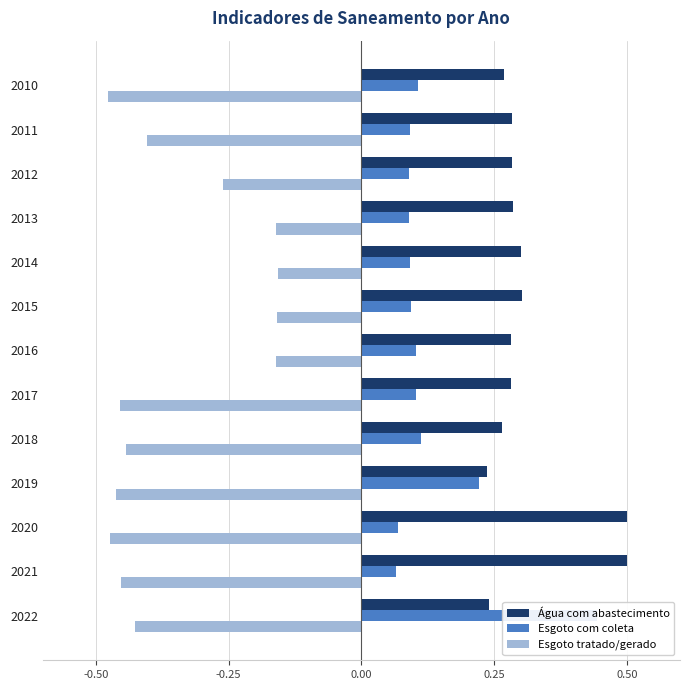

Reading left to right, what are all the values shown in this chart?

Água com abastecimento: 0.3	0.3	0.3	0.3	0.3	0.3	0.3	0.3	0.3	0.2	0.5	0.5	0.2
Esgoto com coleta: 0.1	0.1	0.1	0.1	0.1	0.1	0.1	0.1	0.1	0.2	0.1	0.1	0.4
Esgoto tratado/gerado: -0.5	-0.4	-0.3	-0.2	-0.2	-0.2	-0.2	-0.5	-0.4	-0.5	-0.5	-0.5	-0.4